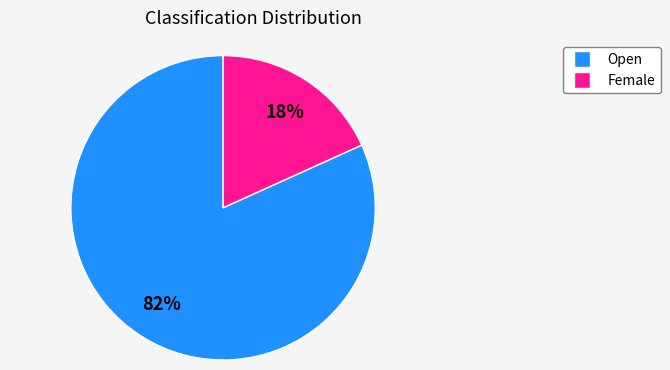

How many segments does this pie chart have?

2